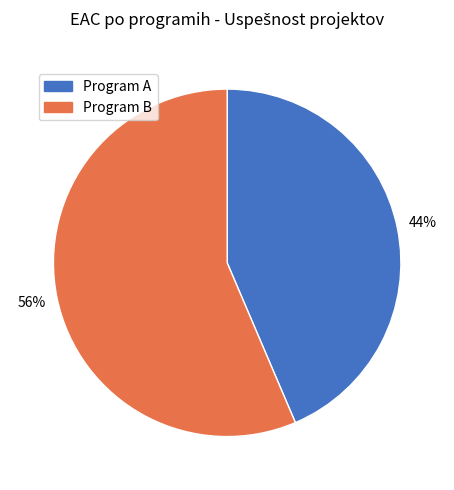

To the nearest percent, what portion does Program B represent?

56%